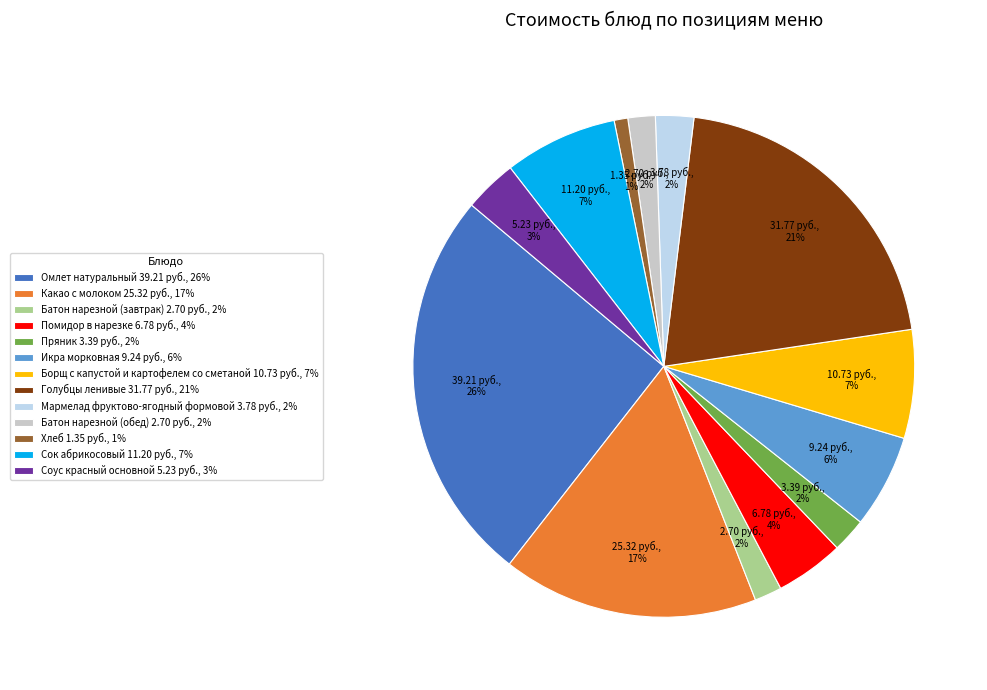

Do Сок абрикосовый 11.20 руб., 7% and Мармелад фруктово-ягодный формовой 3.78 руб., 2% together represent more than half of the pie?

No